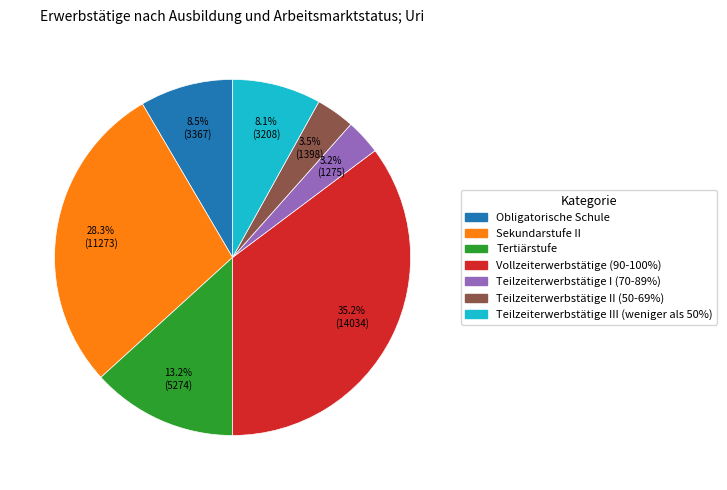

To the nearest percent, what is the average slice percentage?

14%